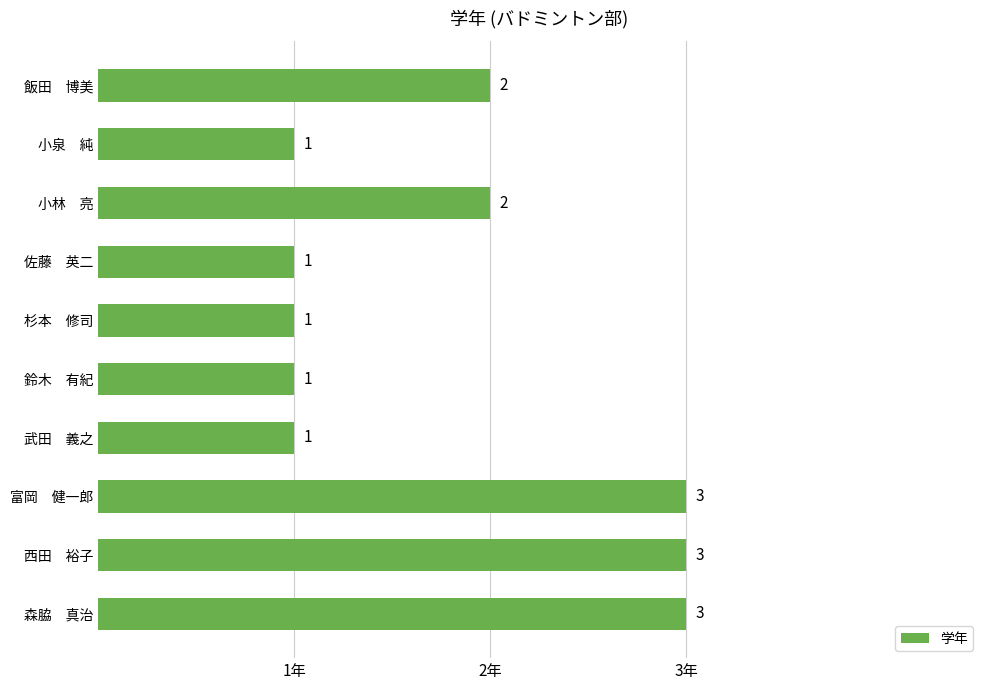

What is the change in value from 佐藤　英二 to 富岡　健一郎?

+2